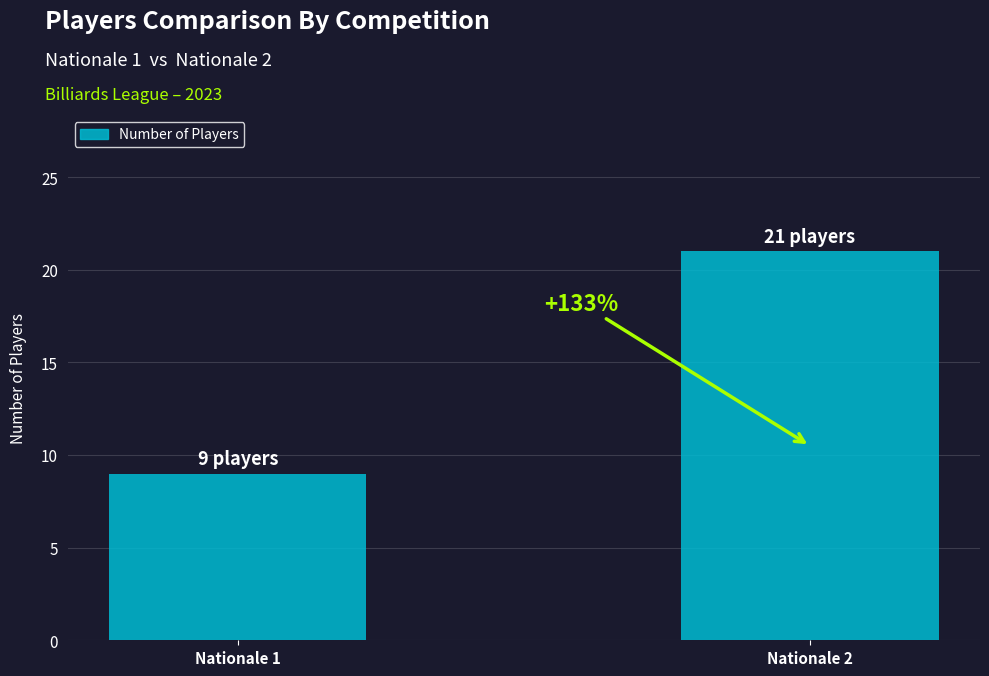

How many bars are there in total?

2